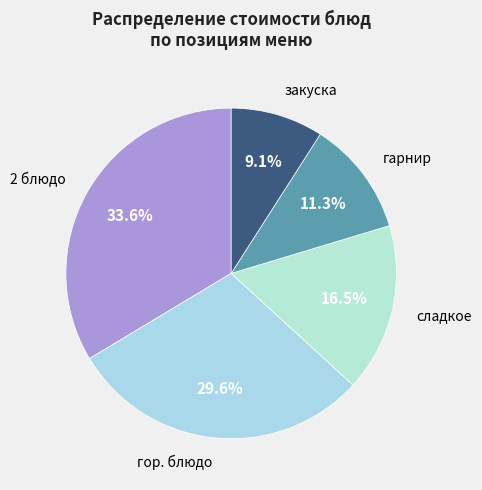

To the nearest percent, what is the average slice percentage?

20%